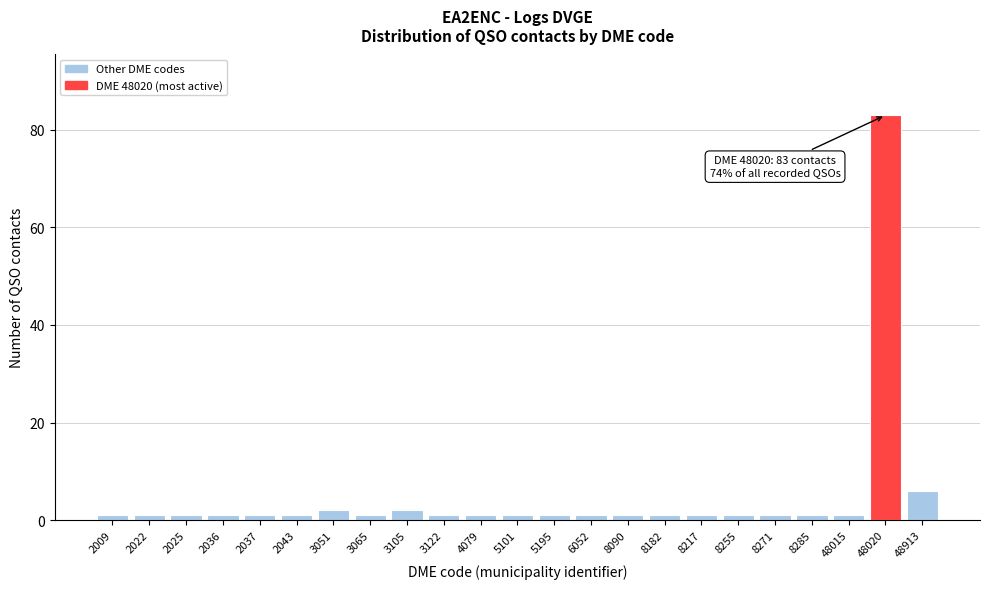

Reading right to left, extract all data points from this chart.

48913=6	48020=83	48015=1	8285=1	8271=1	8255=1	8217=1	8182=1	8090=1	6052=1	5195=1	5101=1	4079=1	3122=1	3105=2	3065=1	3051=2	2043=1	2037=1	2036=1	2025=1	2022=1	2009=1